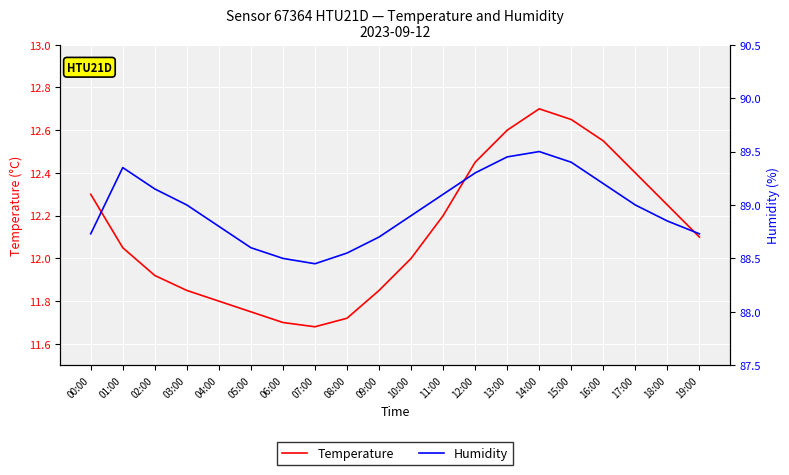

At 14:00, list the series in order from largest to smallest.

Humidity, Temperature